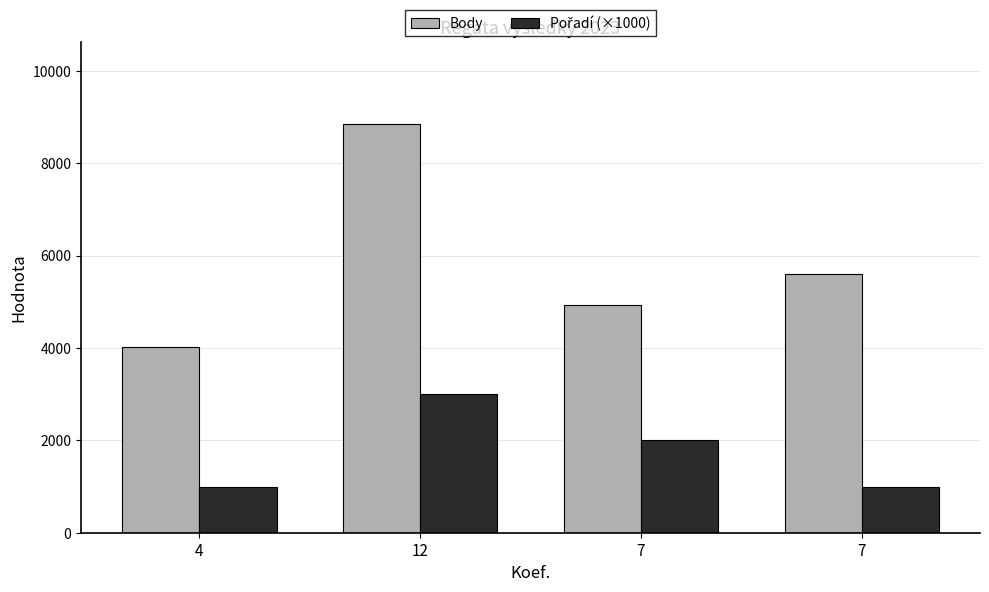

How many groups of bars are there?

4